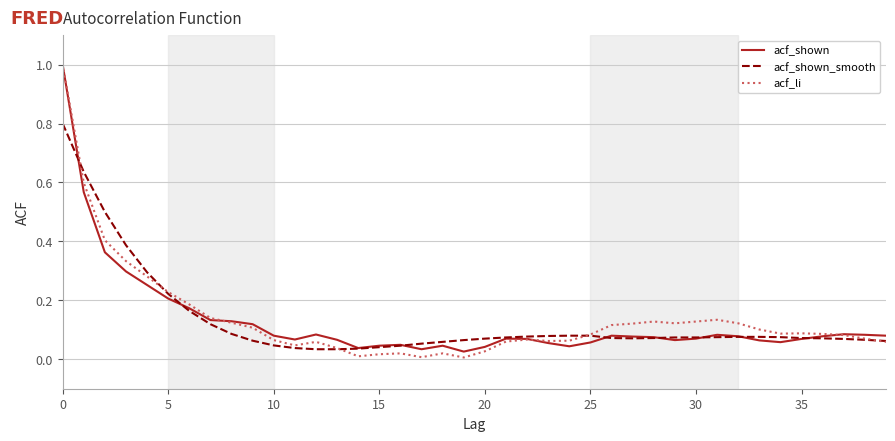

Which series has the widest spread of values?

acf_li